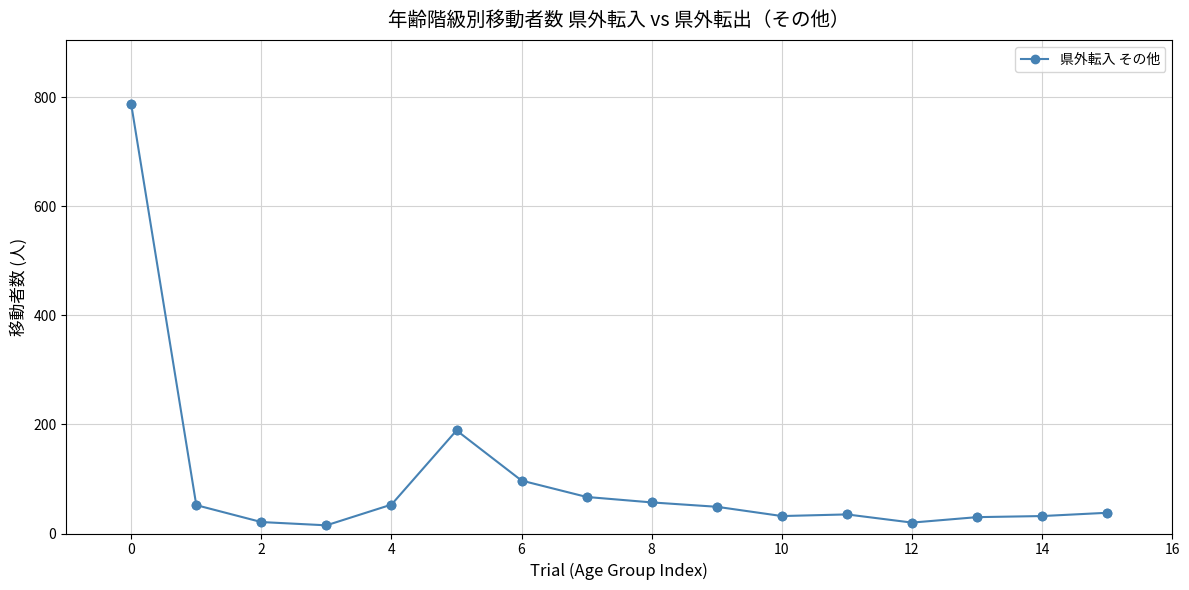

What is the greatest value displayed?

787